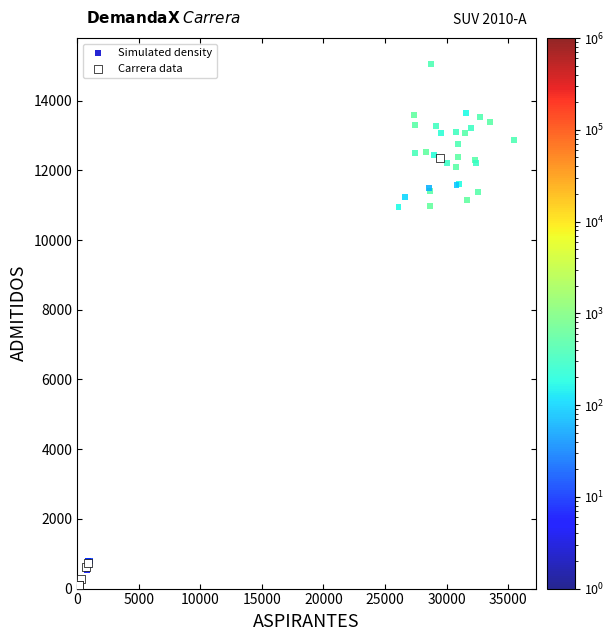

Which series reaches the maximum Y coordinate?

Simulated density